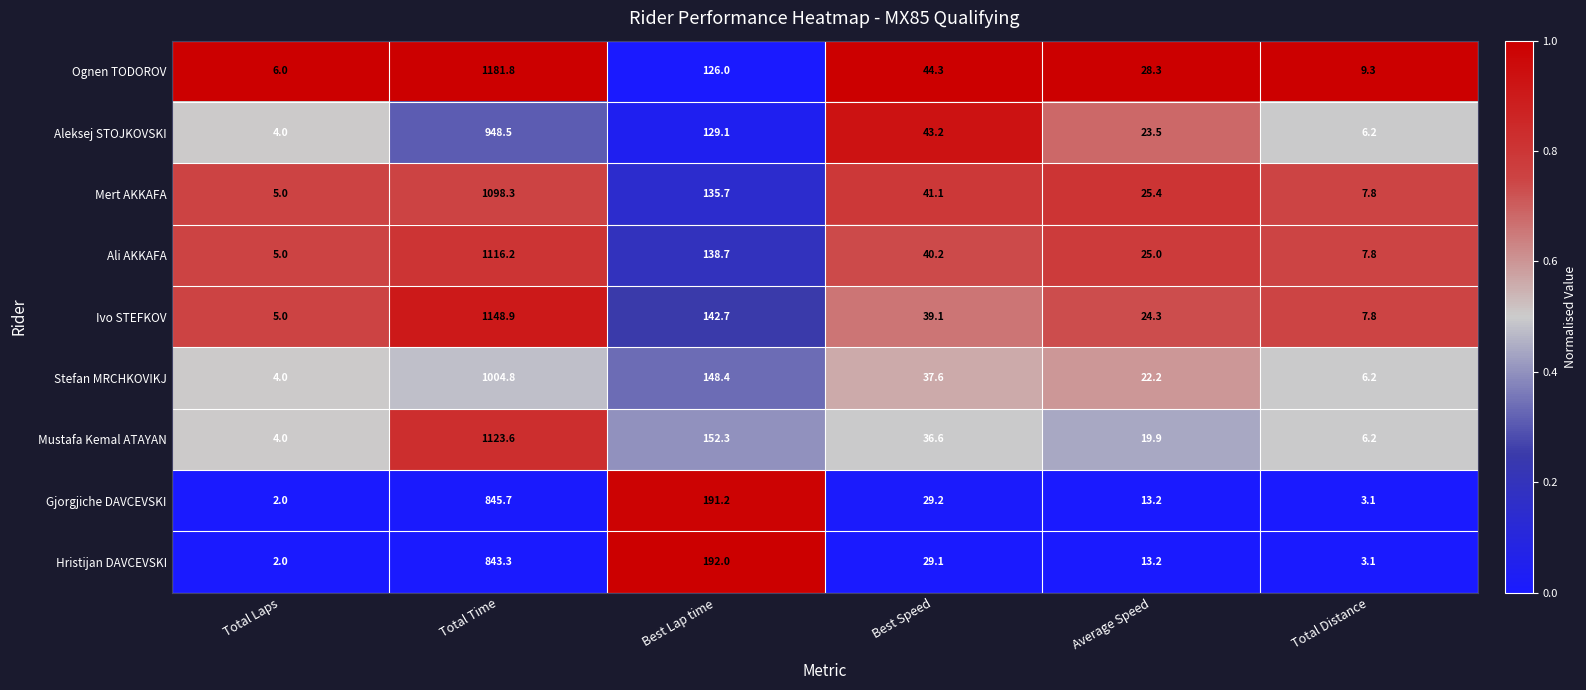

What is the average value of the Gjorgjiche DAVCEVSKI series?

180.7